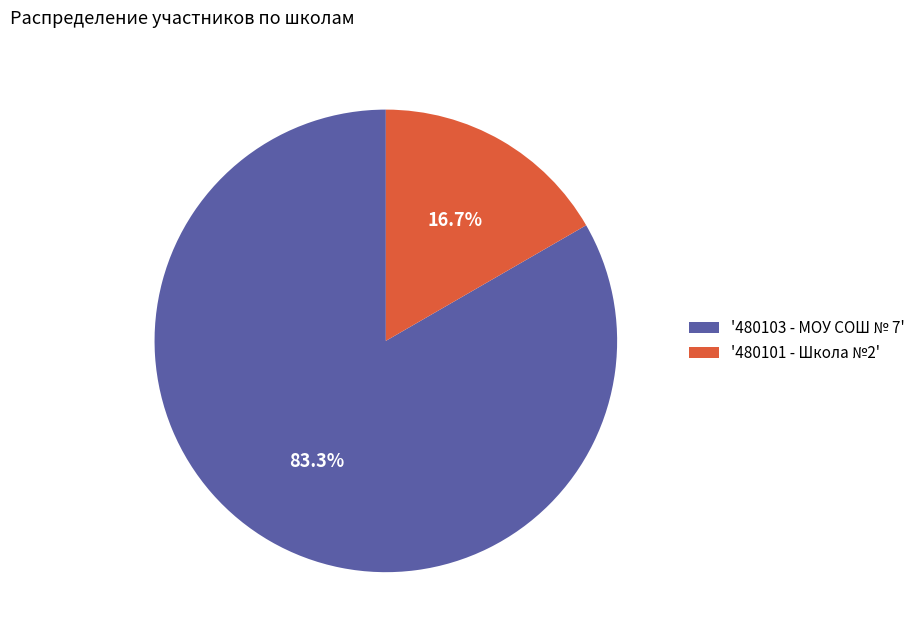

Which category has the biggest portion of the pie?

'480103 - МОУ СОШ № 7'